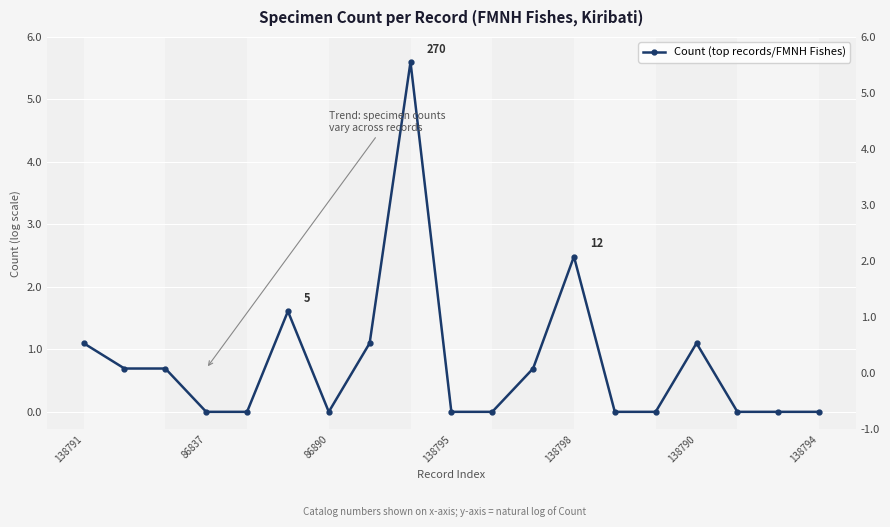

Between 18 and 16, which is larger?

18